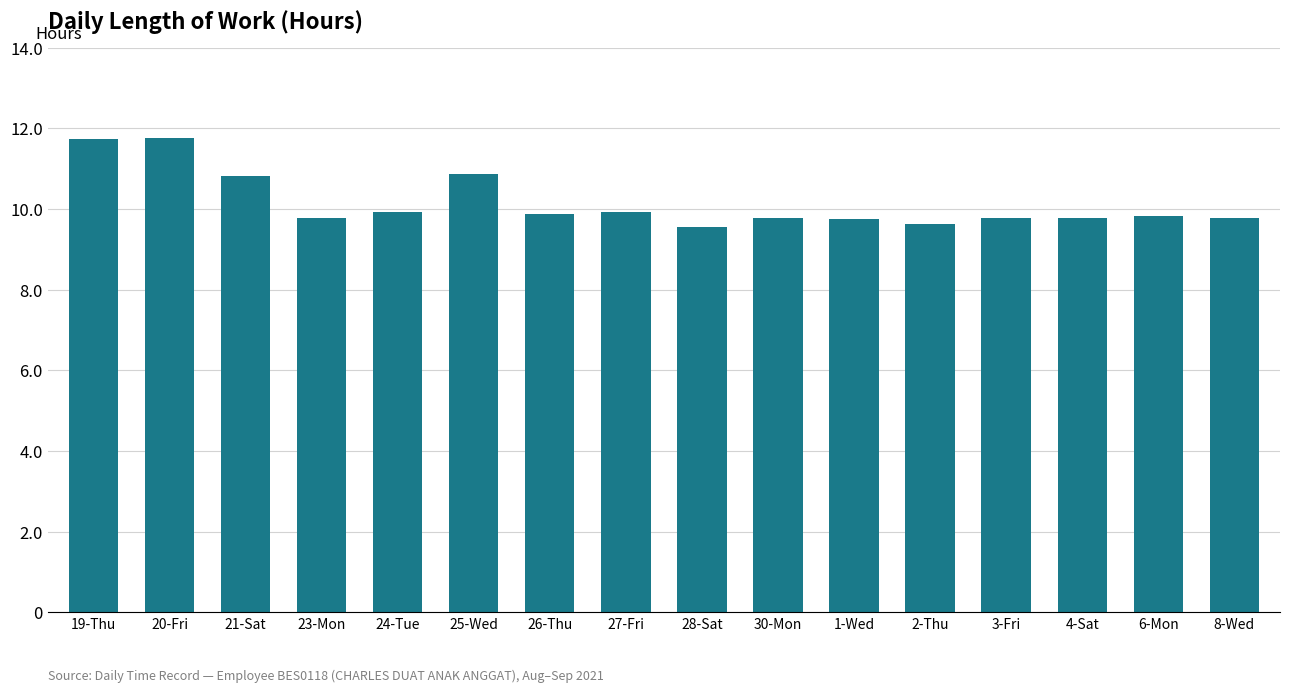

What is the greatest value displayed?

11.8